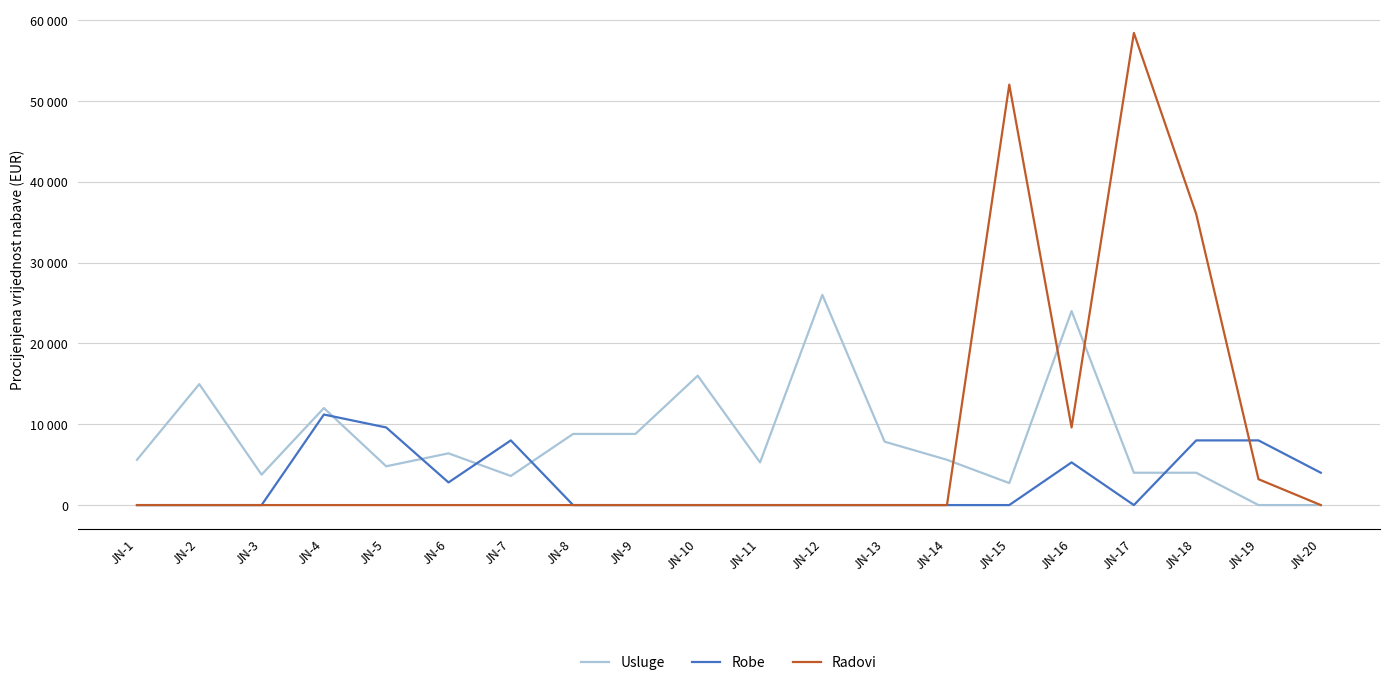

Which series ends up on top after the final intersection of Usluge and Robe?

Robe